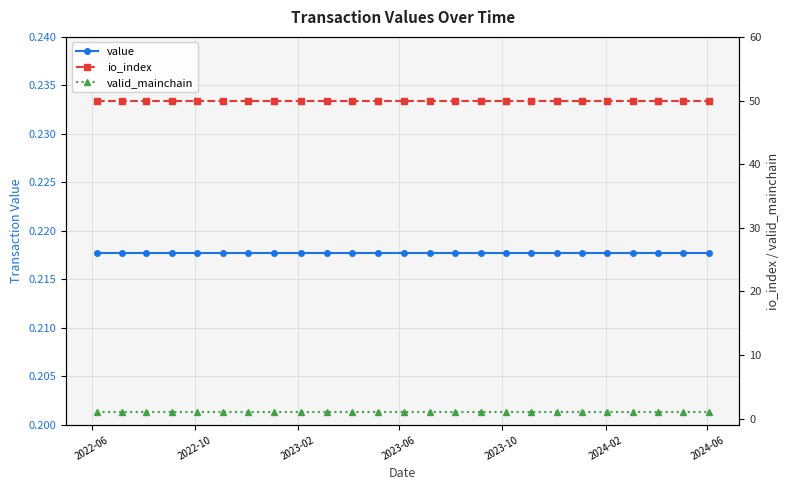

True or false: value and valid_mainchain intersect in this chart.

False